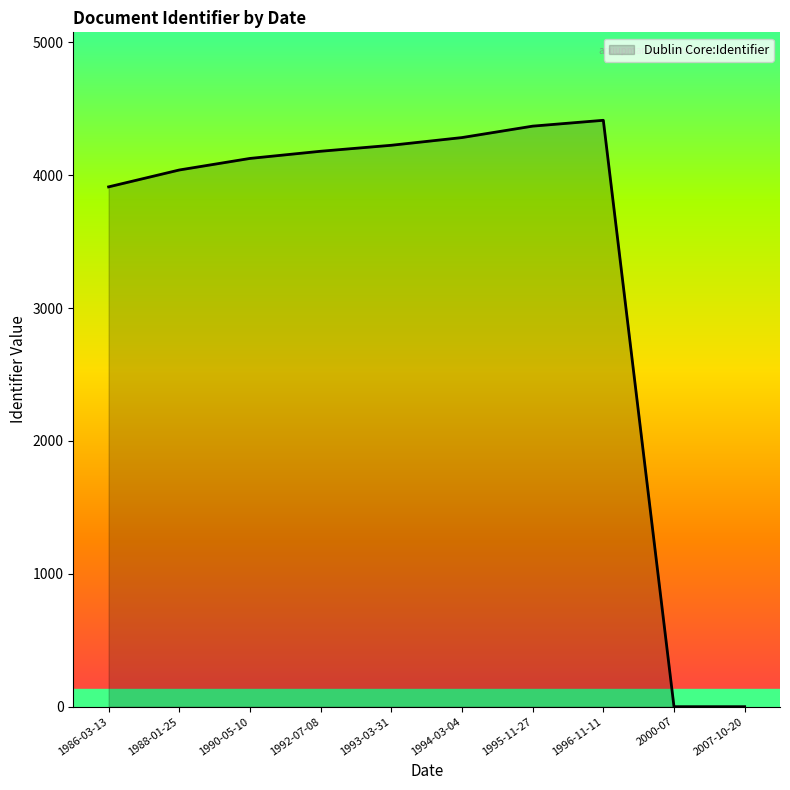

Between 2000-07 and 1994-03-04, which is larger?

1994-03-04